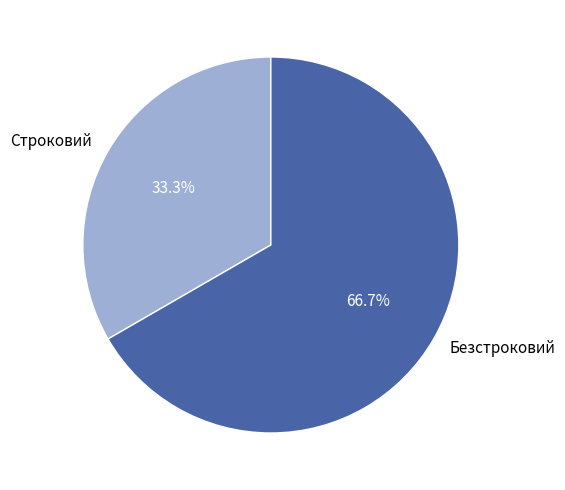

What percentage is the Строковий slice, to the nearest percent?

33%